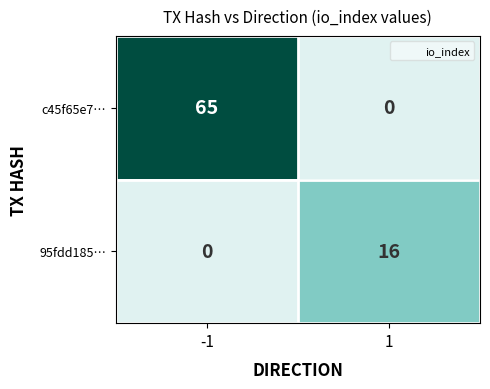

At which category is the sum across all series the highest?

-1